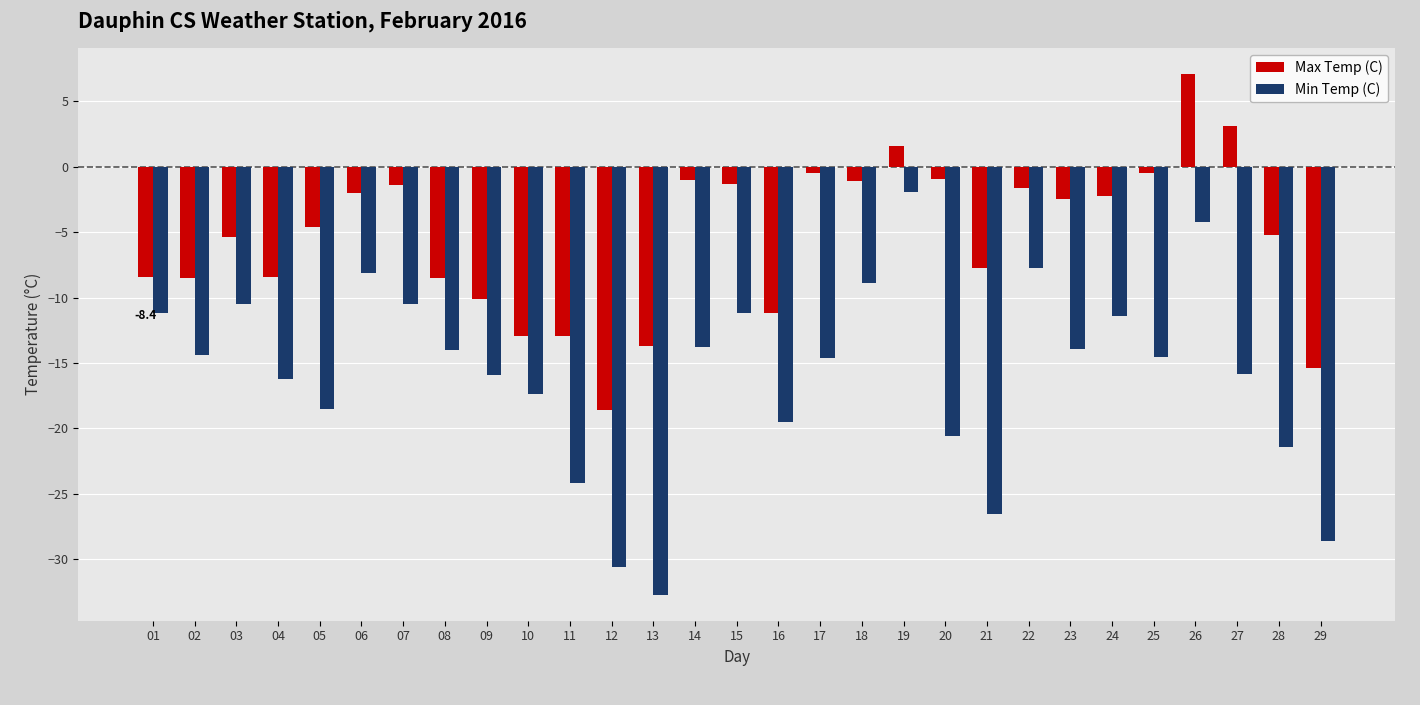

What is the minimum value shown in the chart?

-32.7